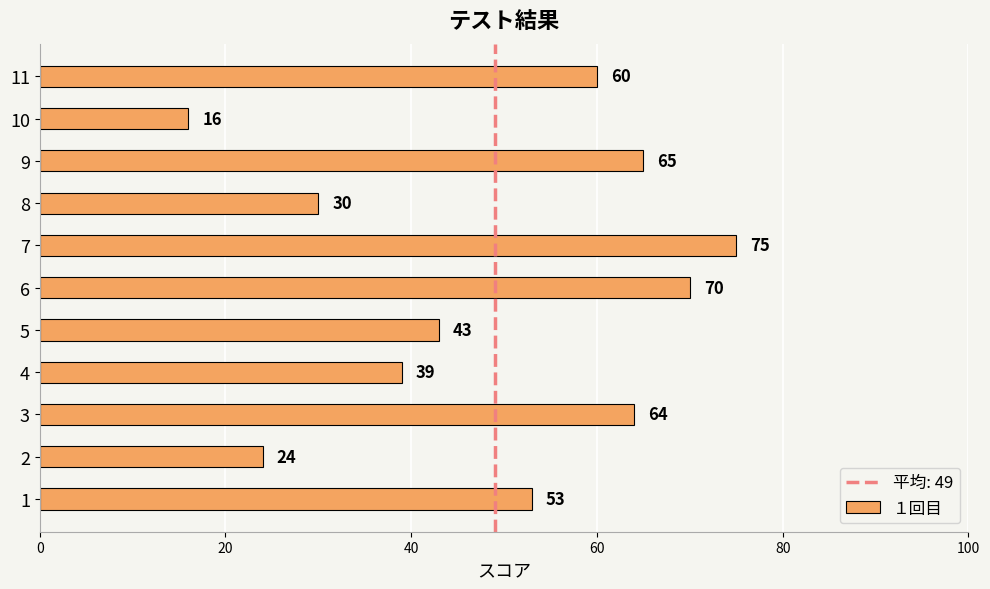

How many bars are there in total?

11